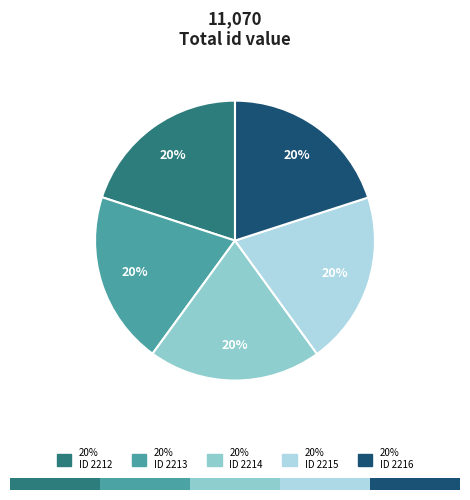

How many slices are in this pie chart?

5